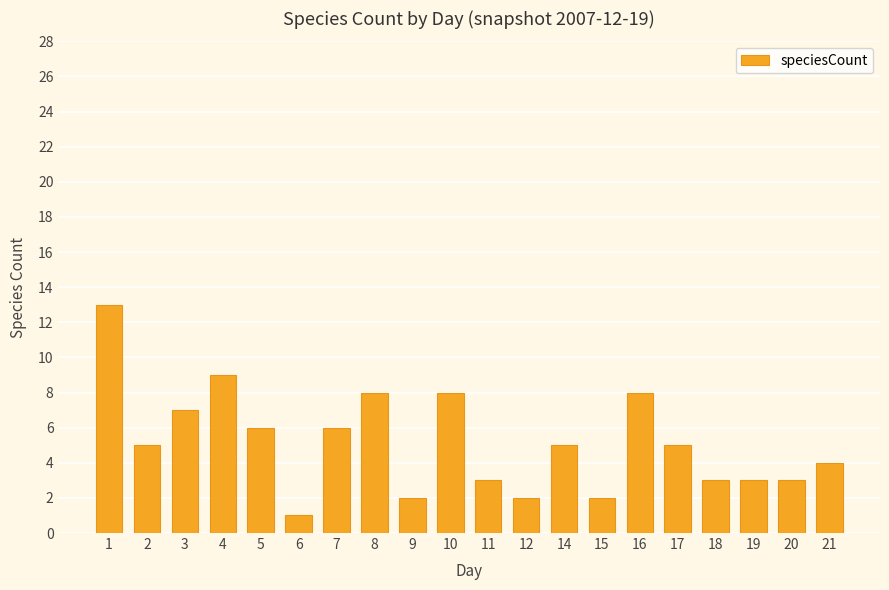

The chart shows a value of 3 at 19. True or false?

True